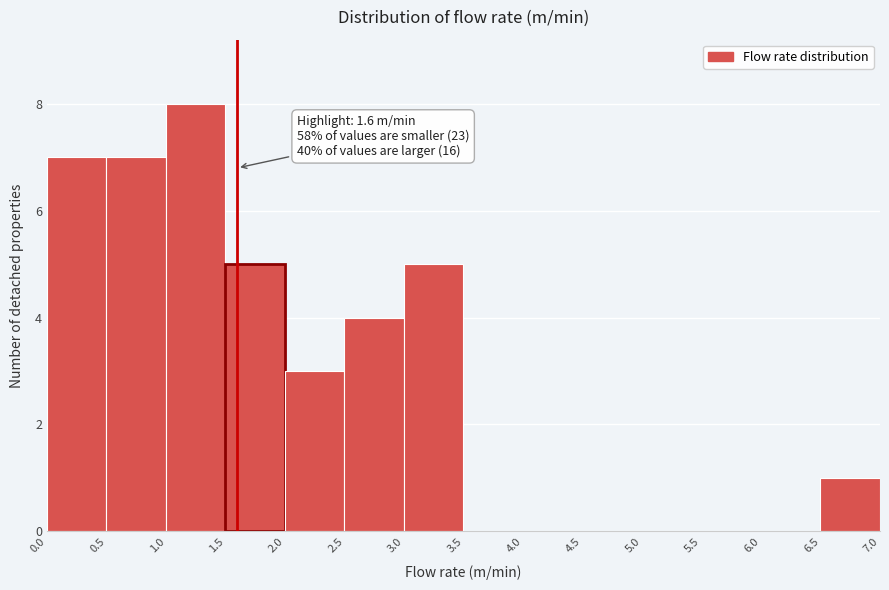

Over which range of the x-axis is the bar tallest?

1.0 to 1.5